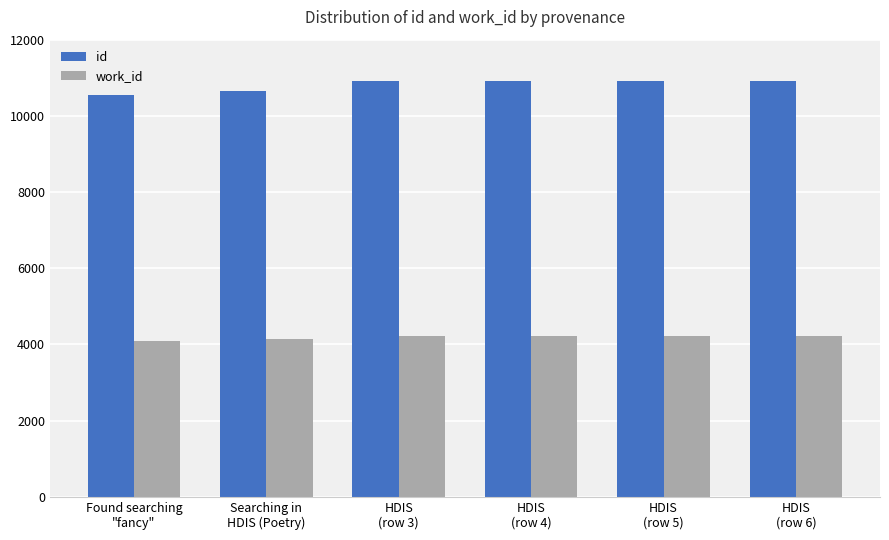

Count the number of categories in the chart.

6